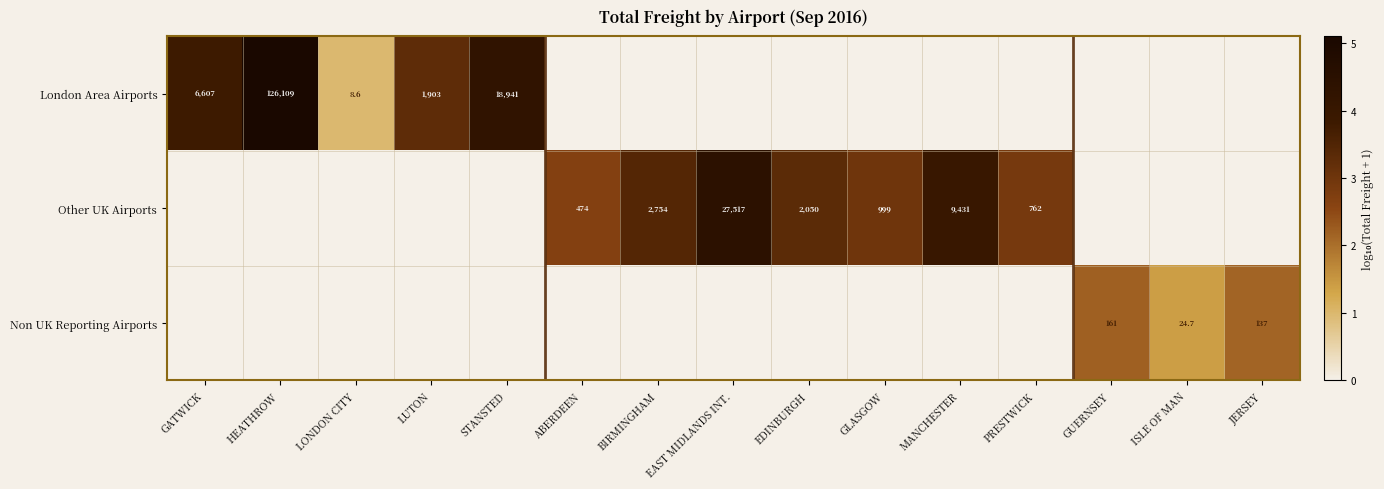

The London Area Airports series shows 18941.0 at STANSTED. True or false?

True